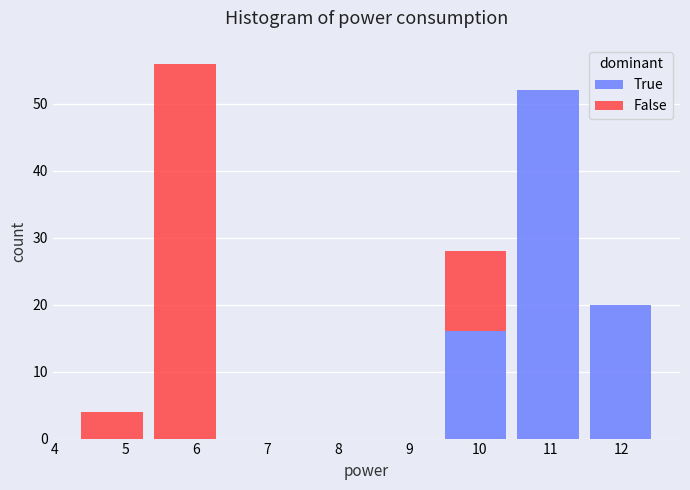

Reading left to right, transcribe this chart: for each stacked bar, give the range it covers on the x-axis and its total height. Neither the bar edges nor the heights are printed on the chart, so give them approximately, as read against the axes.

4.3 to 5.3: 4
5.3 to 6.4: 56
6.4 to 7.4: 0
7.4 to 8.4: 0
8.4 to 9.4: 0
9.4 to 10.5: 28
10.5 to 11.5: 52
11.5 to 12.5: 20